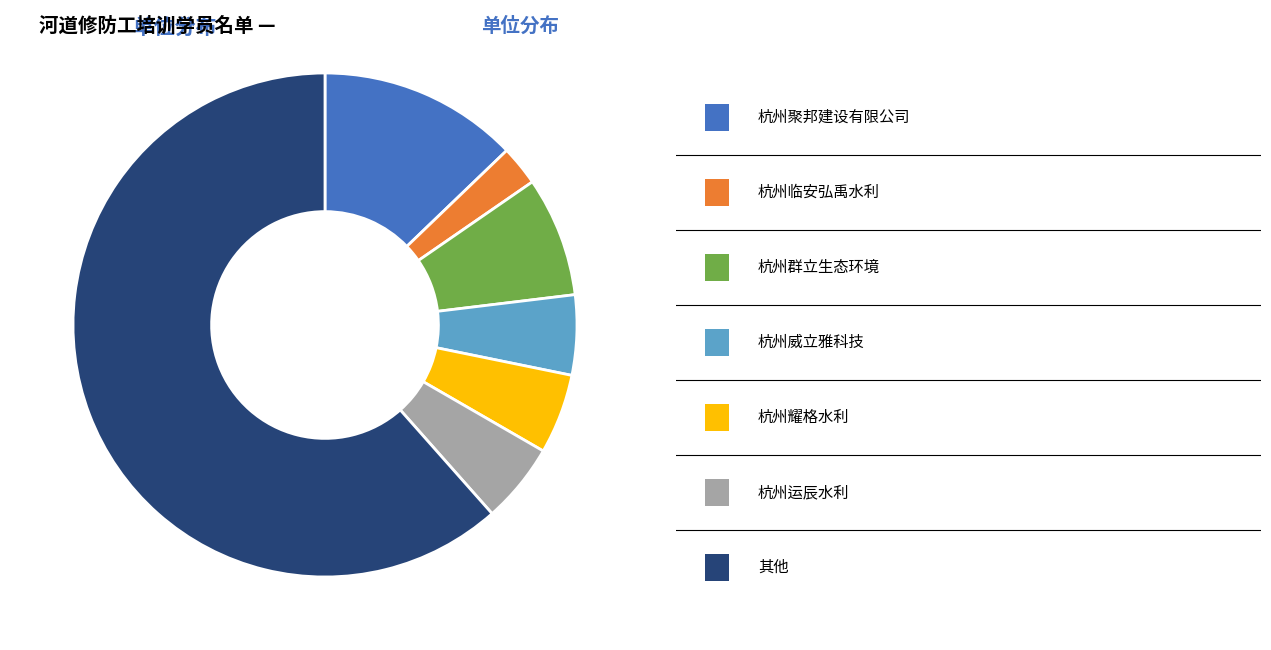

Is there any slice that represents more than half of the pie?

Yes